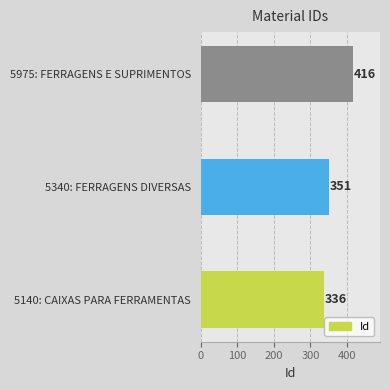

Are the bars horizontal?

Yes